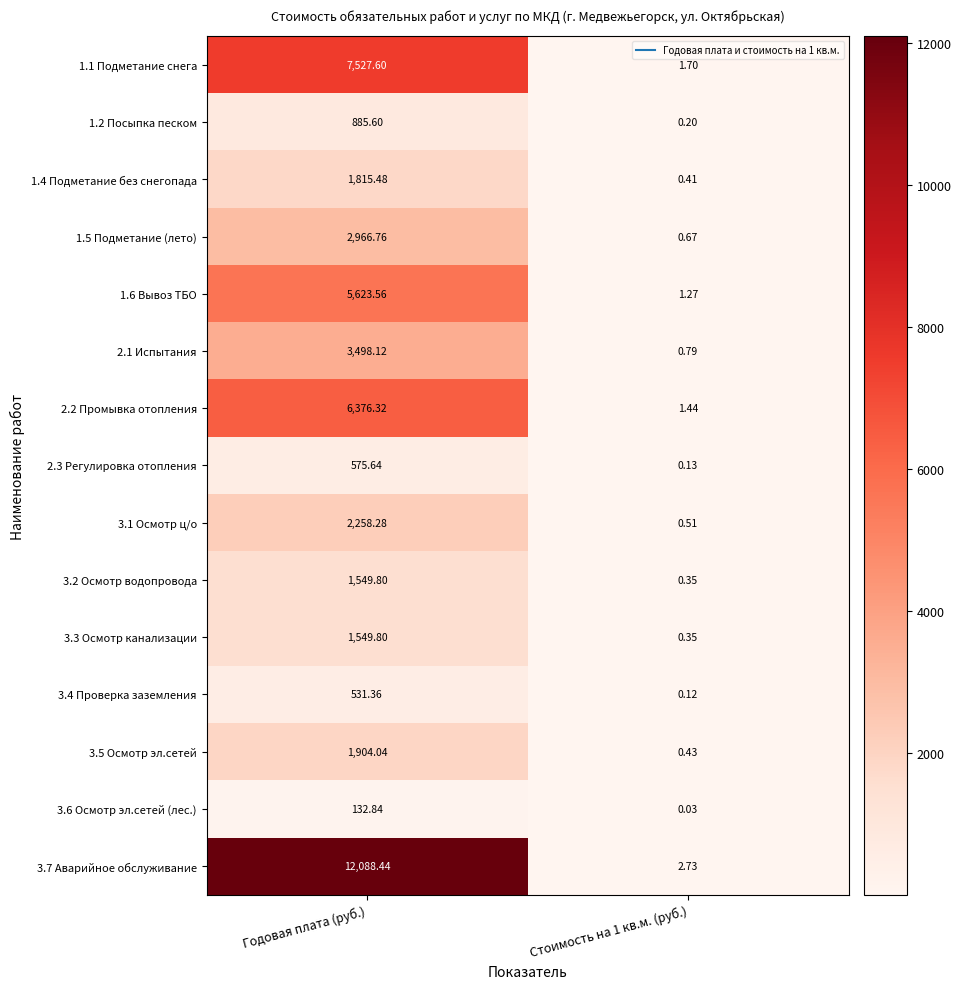

Which category has the highest value in the 2.1 Испытания series?

Годовая плата (руб.)